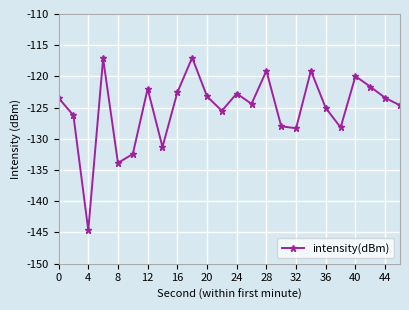

What is the maximum value shown in the chart?

-117.0